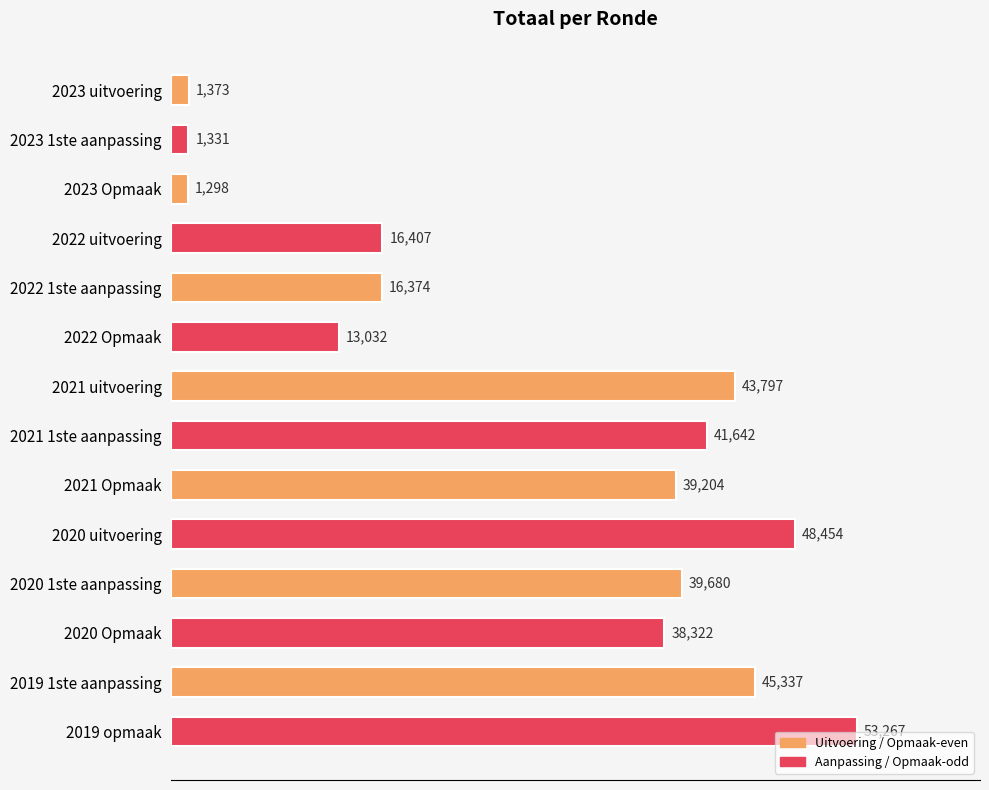

List the labels in order of value, largest first.

2019 opmaak, 2020 uitvoering, 2019 1ste aanpassing, 2021 uitvoering, 2021 1ste aanpassing, 2020 1ste aanpassing, 2021 Opmaak, 2020 Opmaak, 2022 uitvoering, 2022 1ste aanpassing, 2022 Opmaak, 2023 uitvoering, 2023 1ste aanpassing, 2023 Opmaak